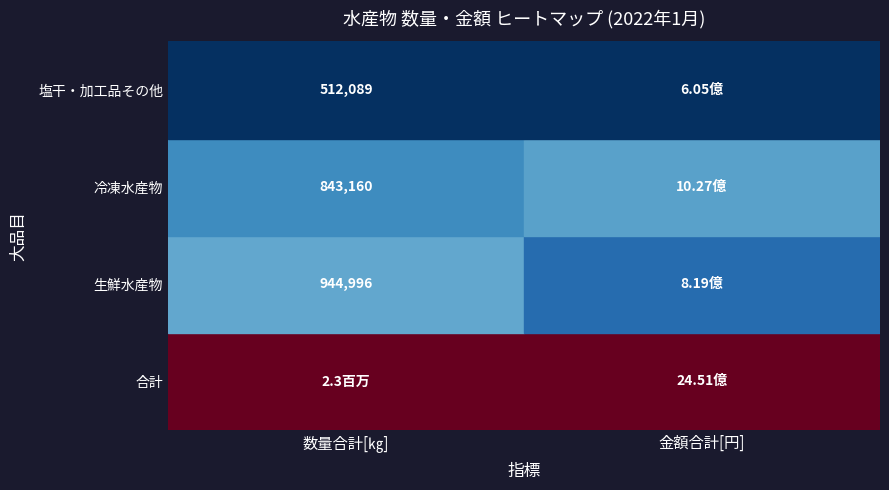

The 塩干・加工品その他 series shows 605040914 at 1. True or false?

True